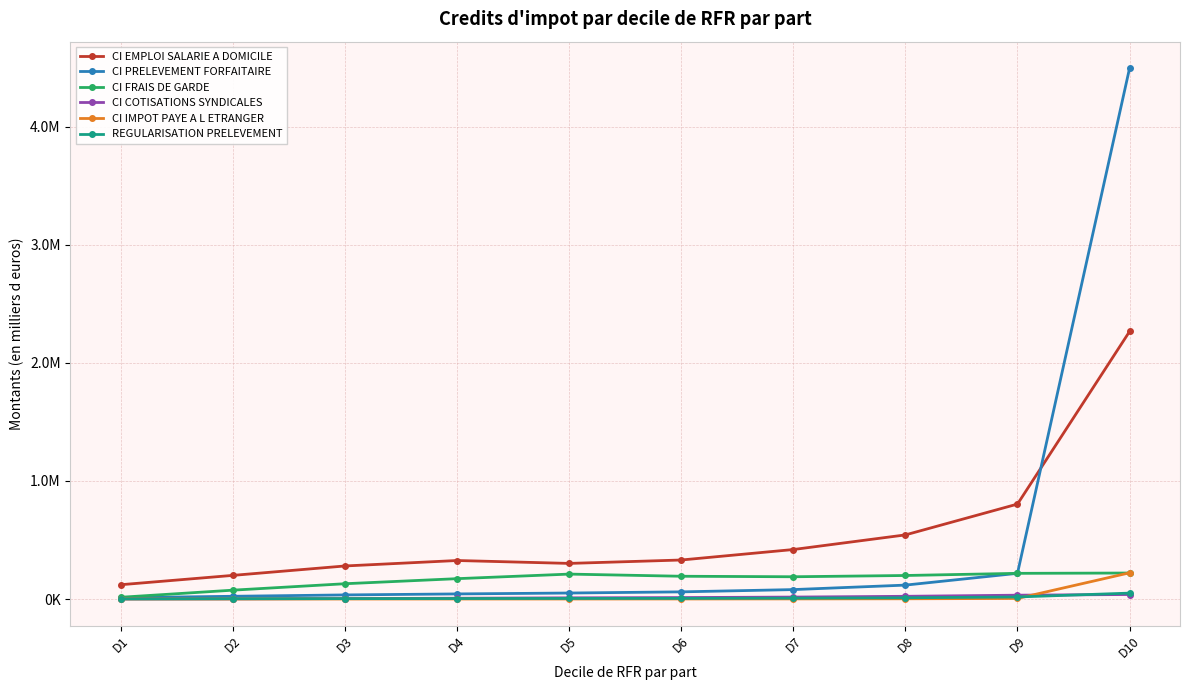

True or false: CI FRAIS DE GARDE has more than 1 interior local peaks.

False